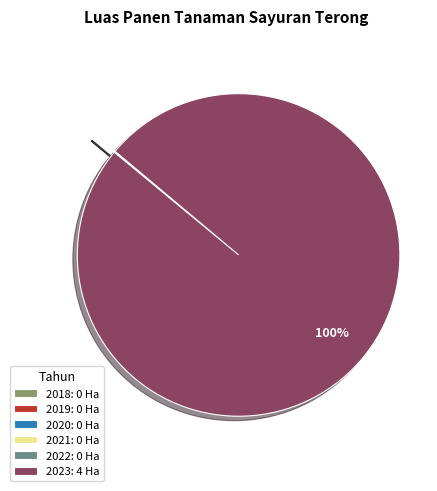

Does any single category account for the majority?

Yes